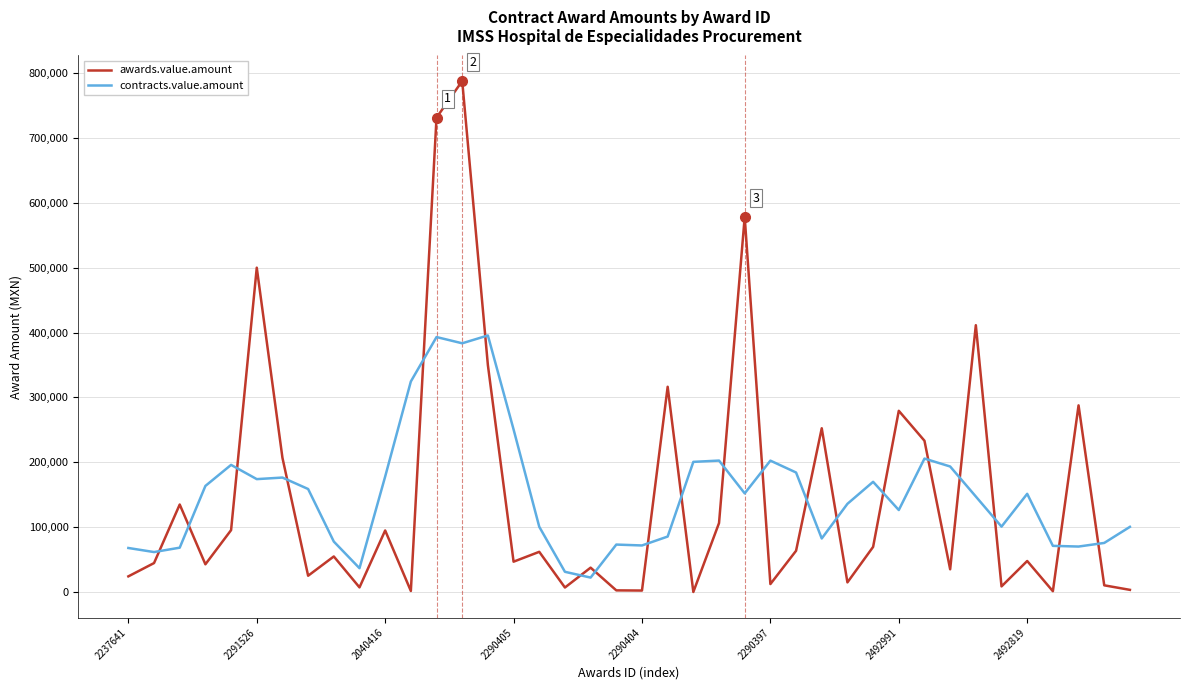

List the series in order of their peak value, highest first.

awards.value.amount, contracts.value.amount